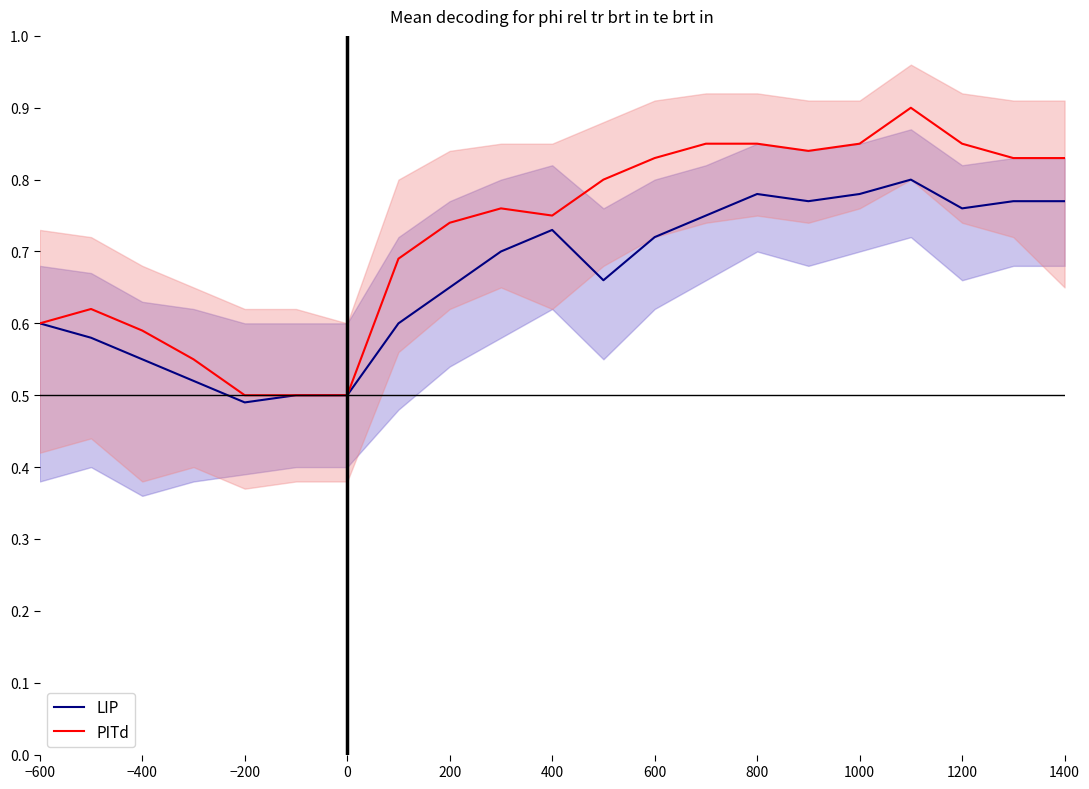

What is the difference between the maximum and minimum values in the PITd series?

0.4